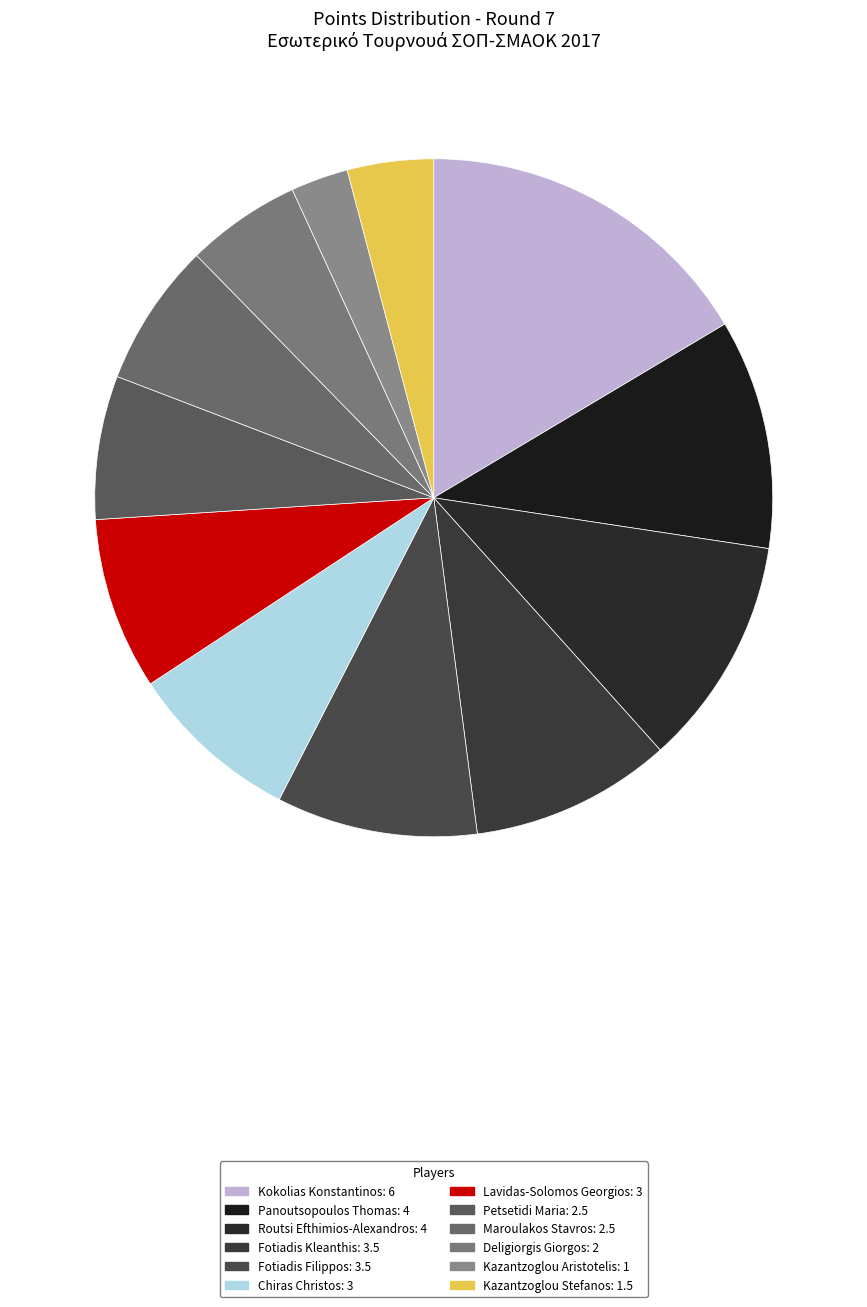

Does Deligiorgis Giorgos account for over 50% of the chart?

No